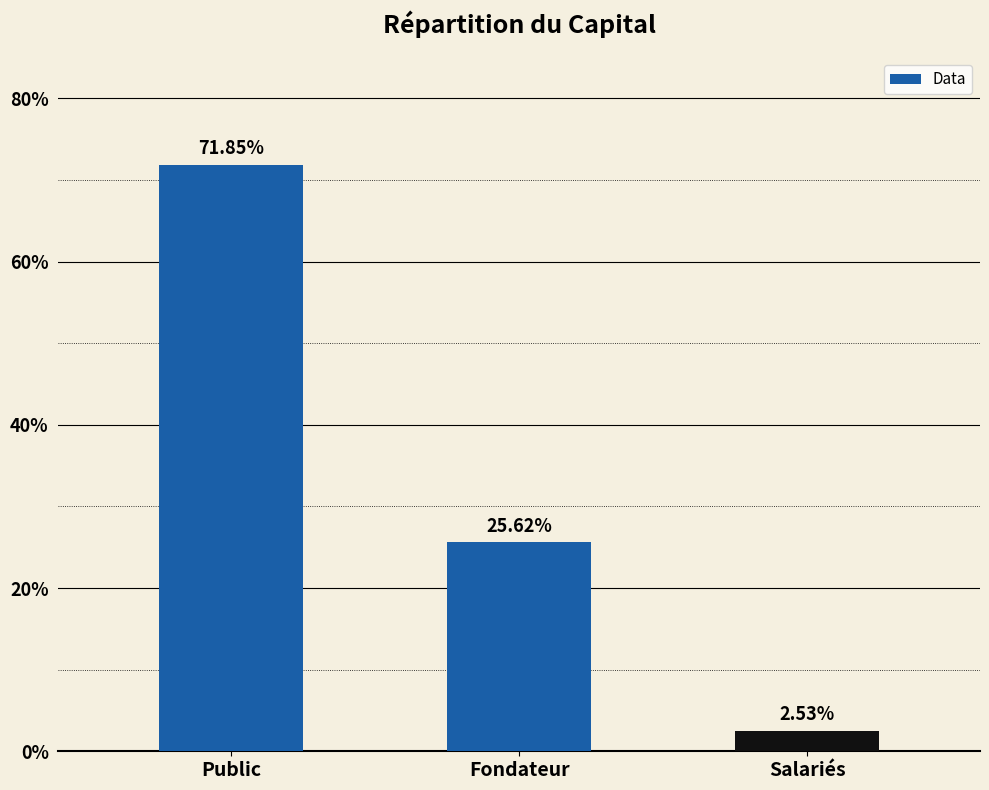

What position from the left is Salariés?

3